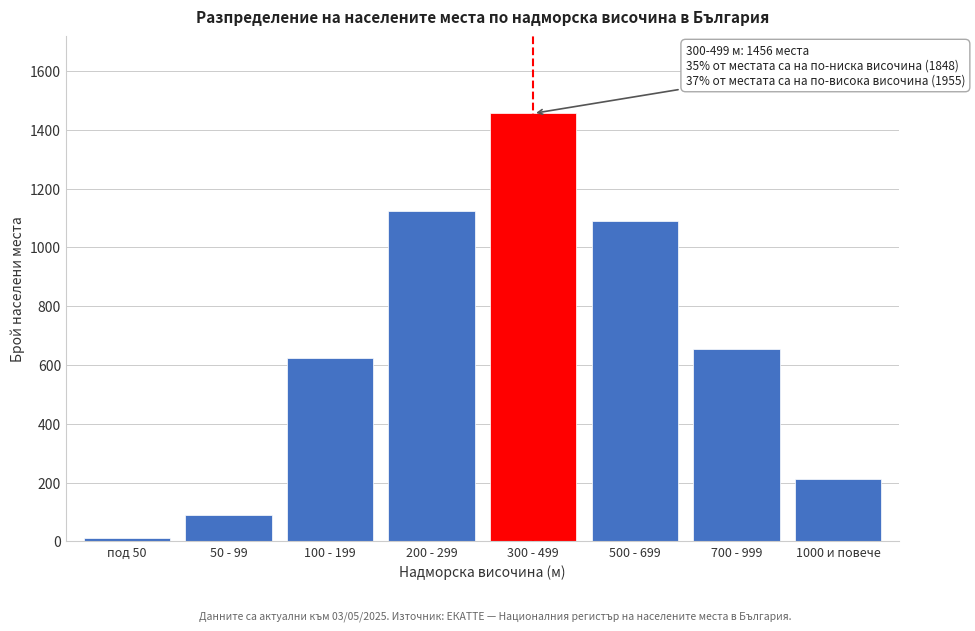

Reading right to left, extract all data points from this chart.

1000 и повече=212	700 - 999=654	500 - 699=1089	300 - 499=1456	200 - 299=1124	100 - 199=623	50 - 99=89	под 50=12